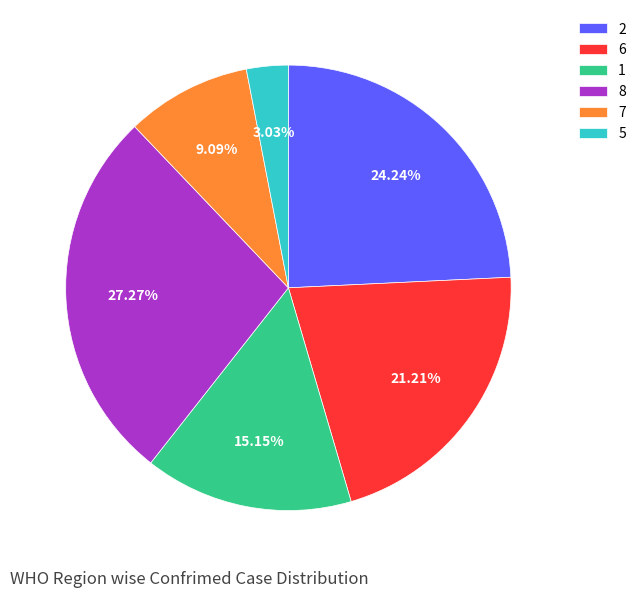

Rank the categories by value from lowest to highest.

5, 7, 1, 6, 2, 8